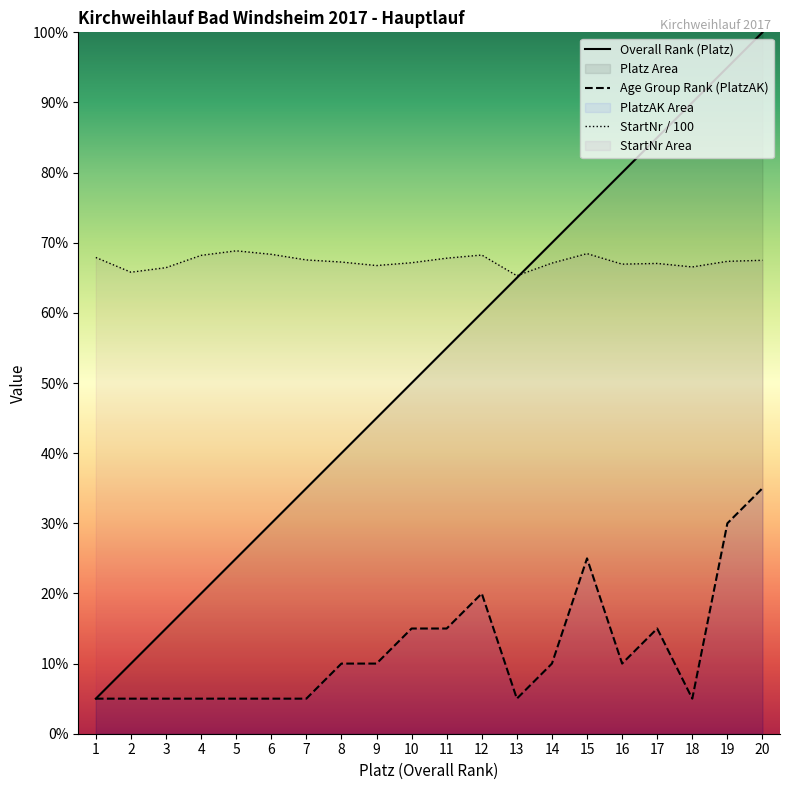

What is the highest value of the StartNr_norm series?

13.8